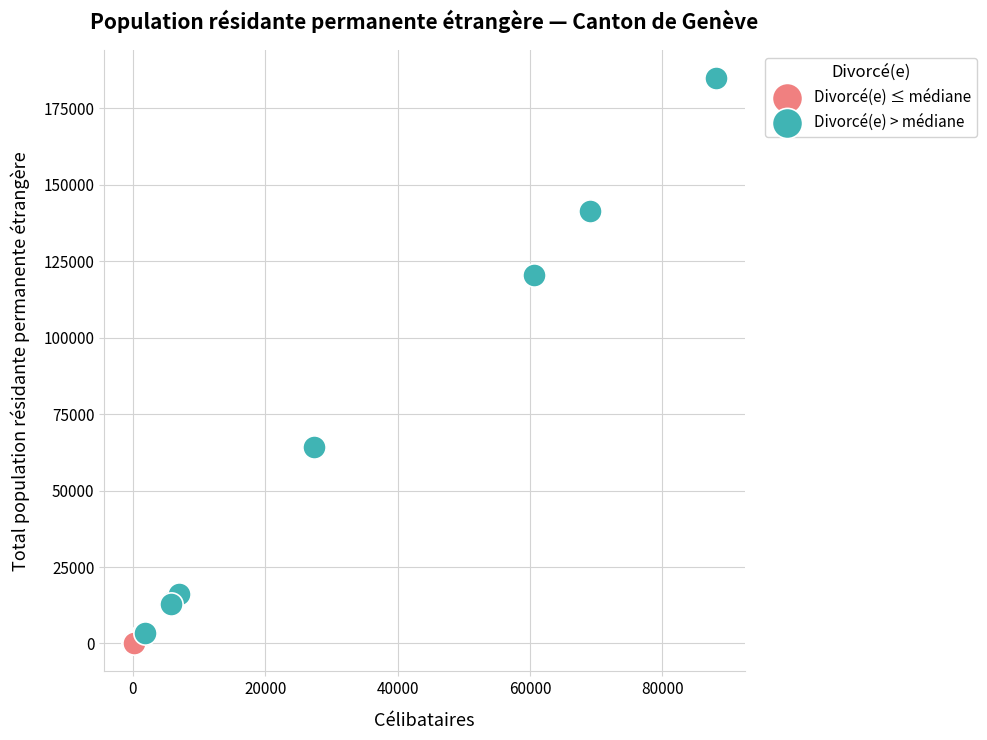

Which series contains the highest Y value?

Divorcé(e) > médiane